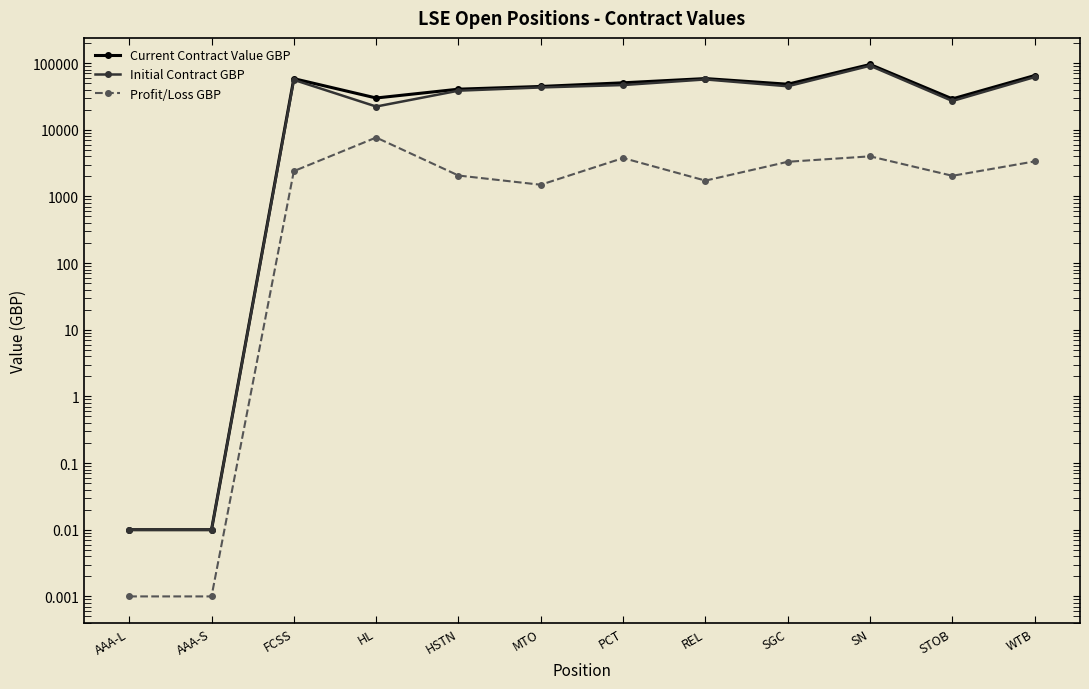

How many interior local peaks does the Profit/Loss GBP series have?

3